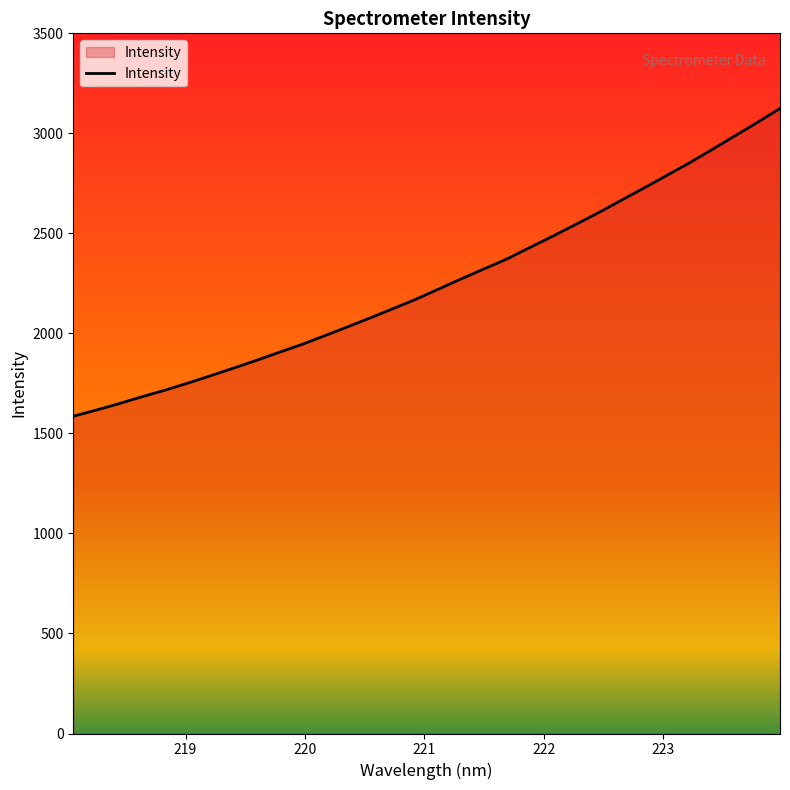

Reading left to right, transcribe all the data shown in this chart.

1586.0	1616.5	1648.6	1683.0	1715.5	1750.8	1787.9	1825.6	1864.2	1904.7	1944.1	1987.5	2031.7	2076.8	2123.2	2169.7	2221.0	2272.3	2322.2	2371.4	2428.5	2484.7	2542.8	2601.6	2663.6	2725.1	2788.1	2851.1	2918.1	2986.1	3054.2	3124.8